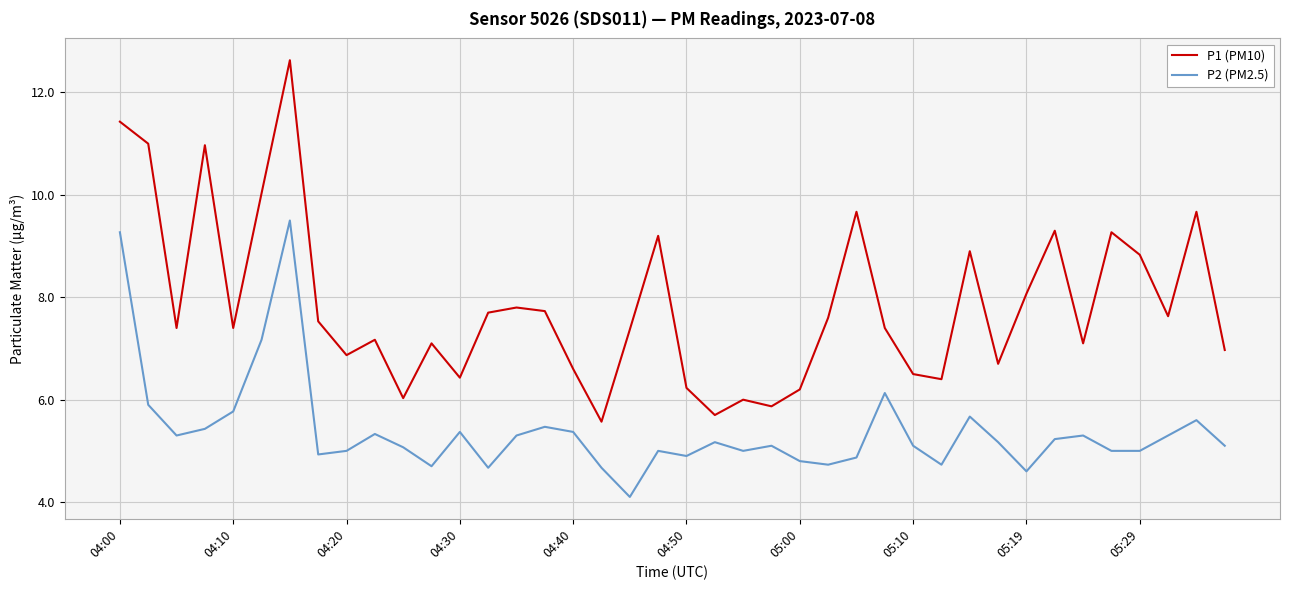

True or false: P2 (PM2.5) has more than 2 points higher than both neighbors.

True